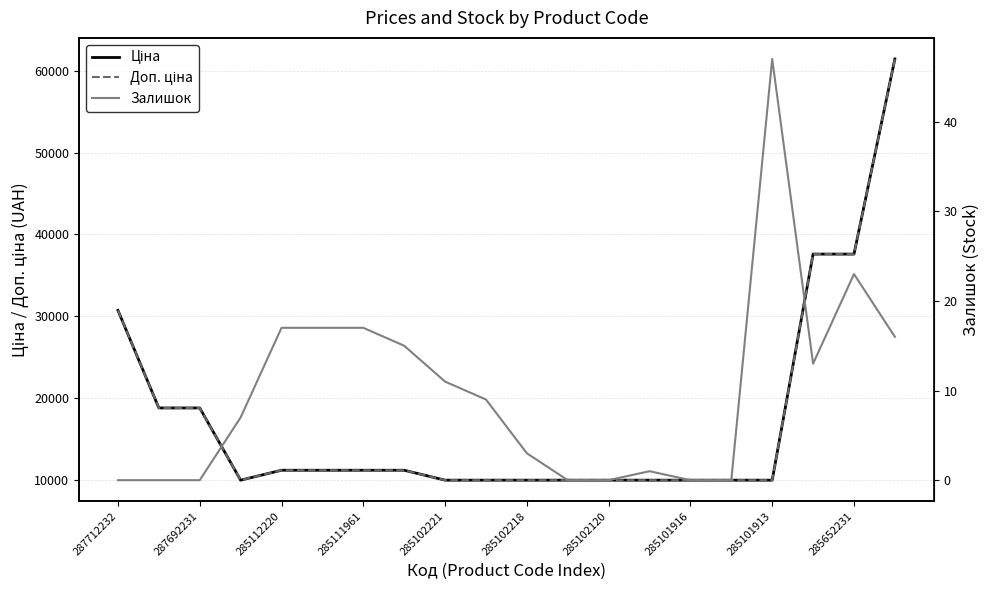

At which label does Доп. ціна reach its peak?

19